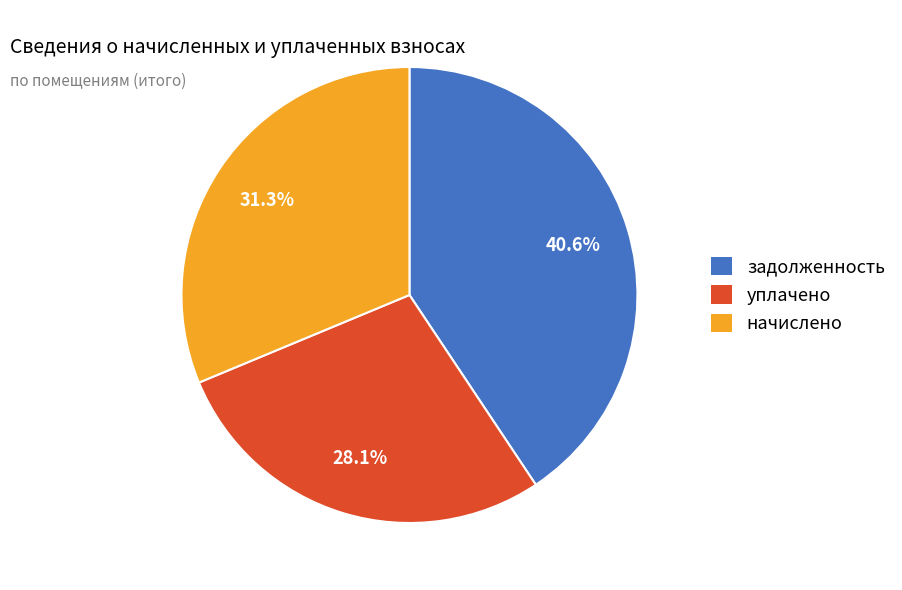

Which has a higher value, уплачено or задолженность?

задолженность